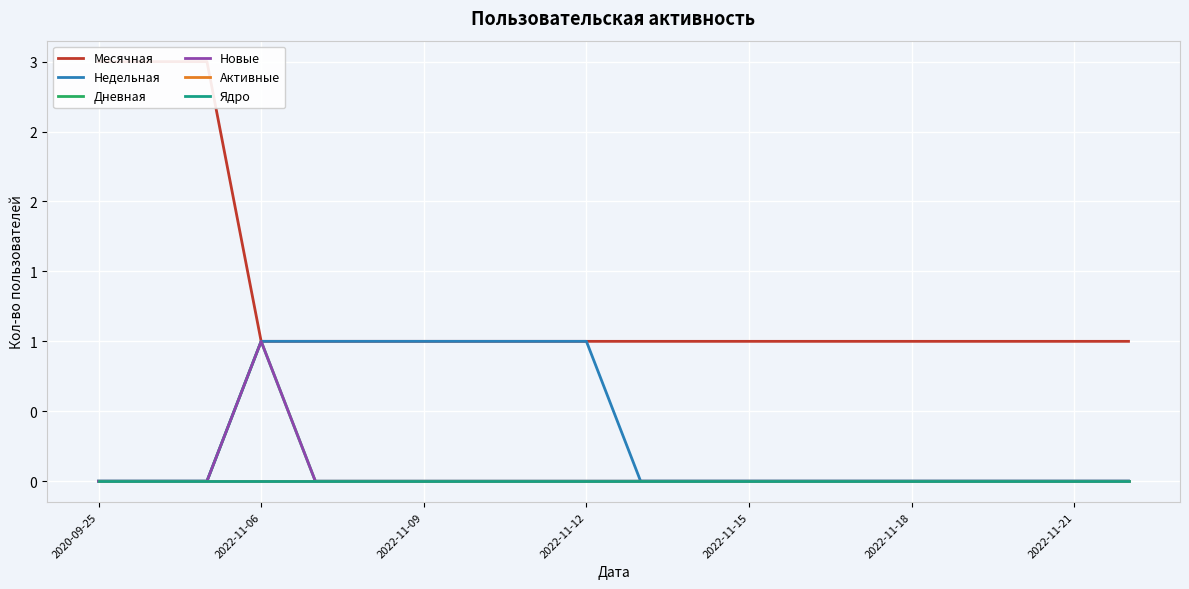

The Месячная series shows 1 at 19. True or false?

True